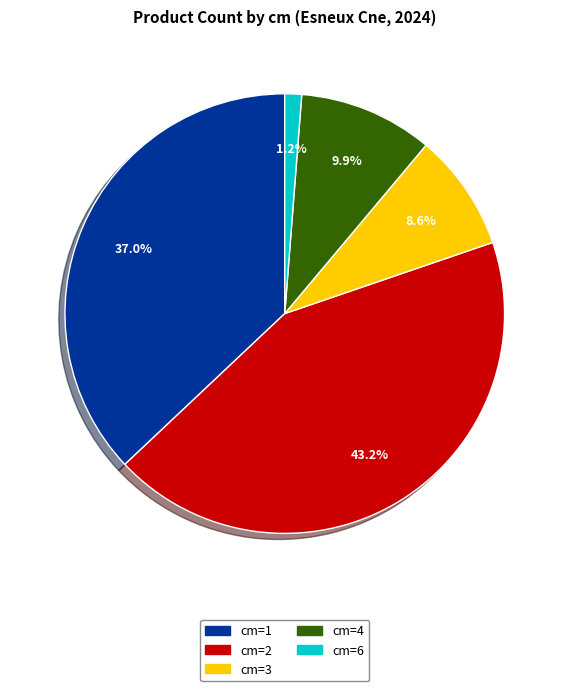

Does any single category account for the majority?

No